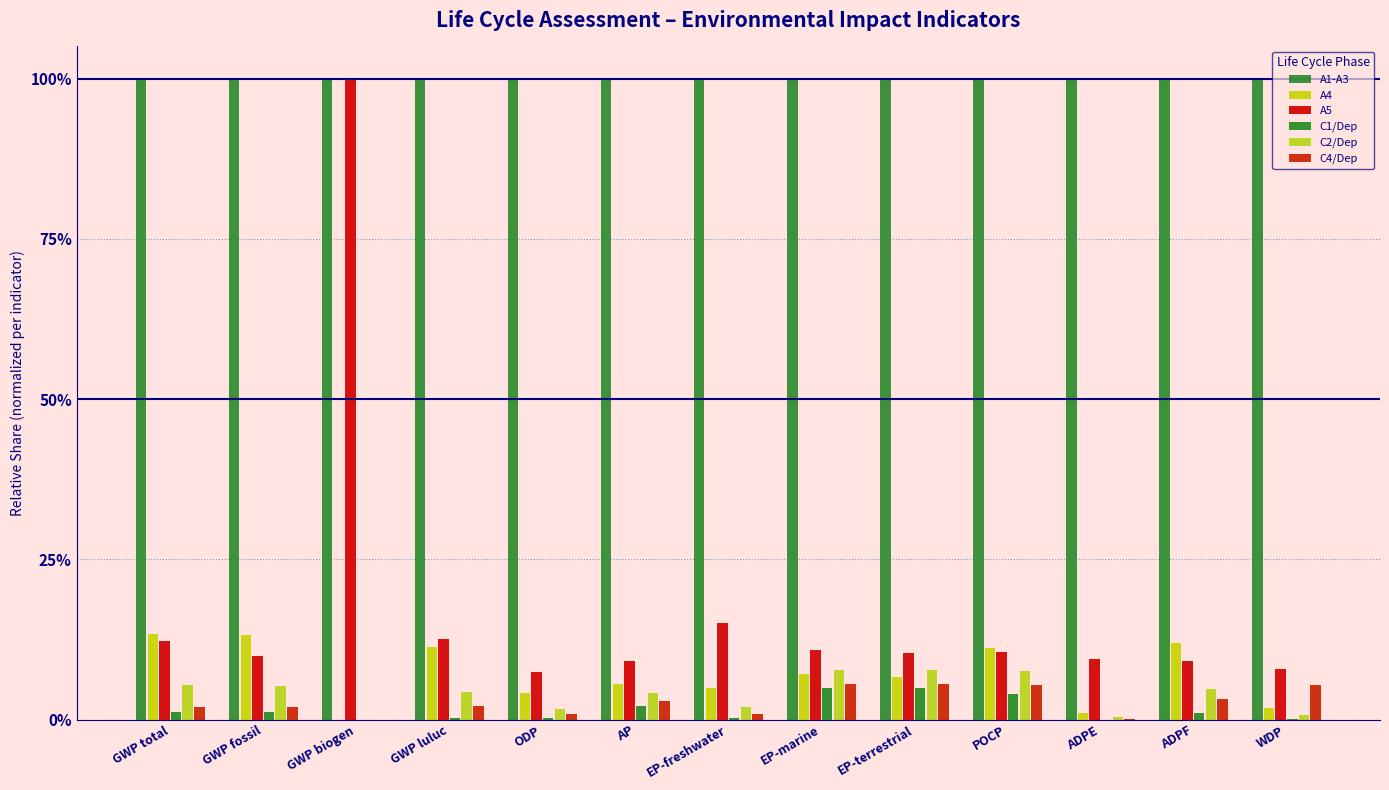

Are the bars horizontal?

No